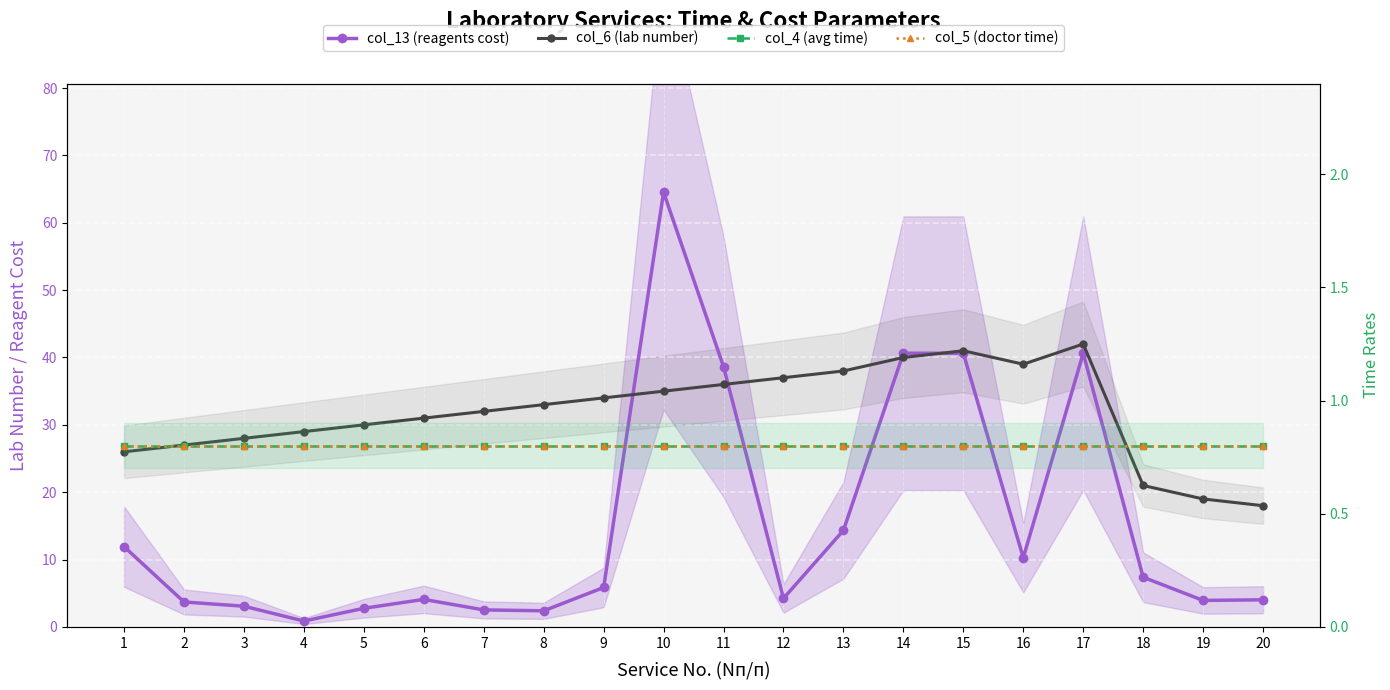

At which label does col_6 (lab number) reach its minimum?

20